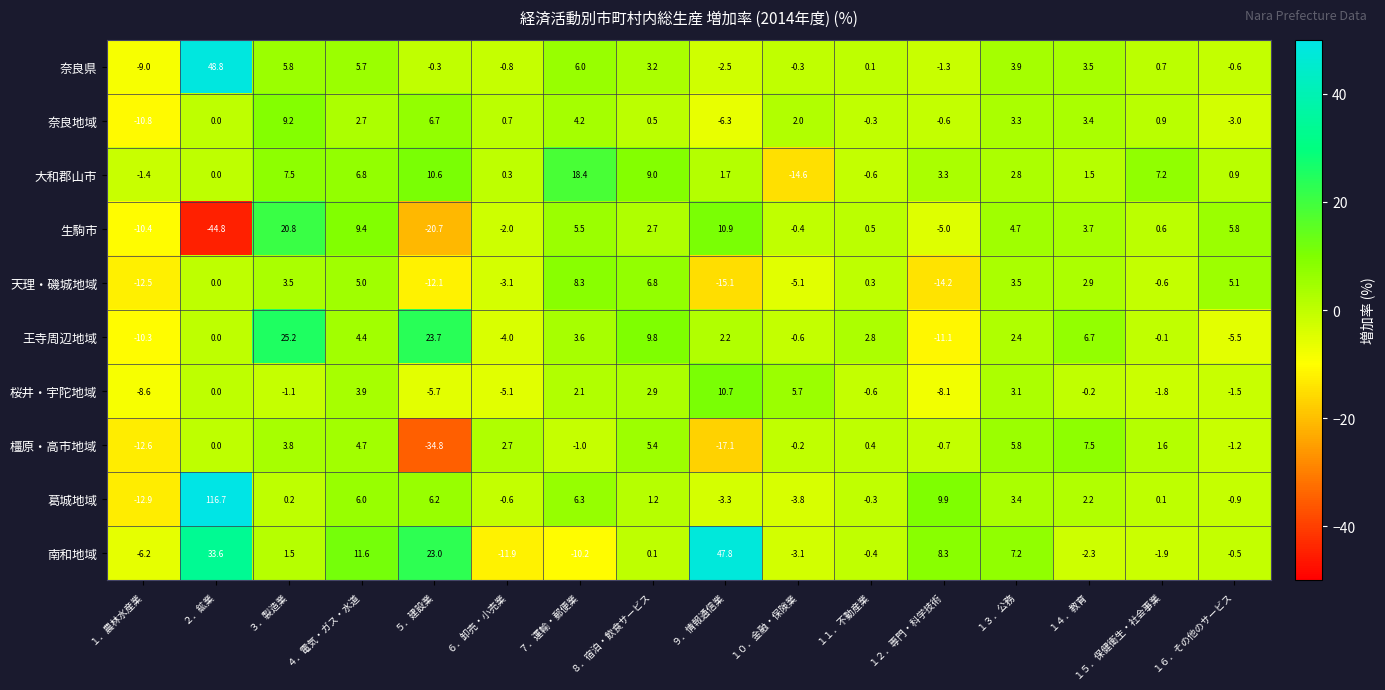

At １６．その他のサービス, list the series in order from smallest to largest.

王寺周辺地域, 奈良地域, 桜井・宇陀地域, 橿原・高市地域, 葛城地域, 奈良県, 南和地域, 大和郡山市, 天理・磯城地域, 生駒市